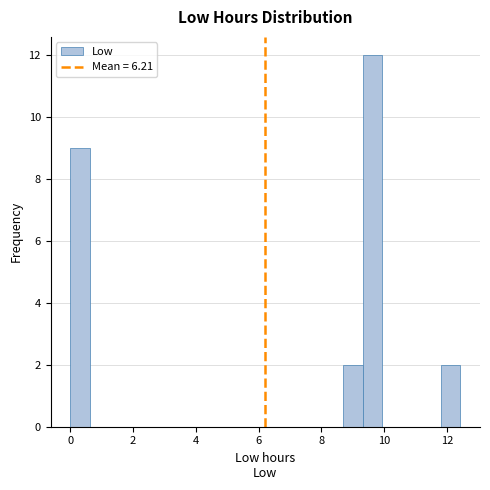

Around what value on the x-axis is the tallest bar? Give the approximate position of its centre, as read against the axis.

9.6